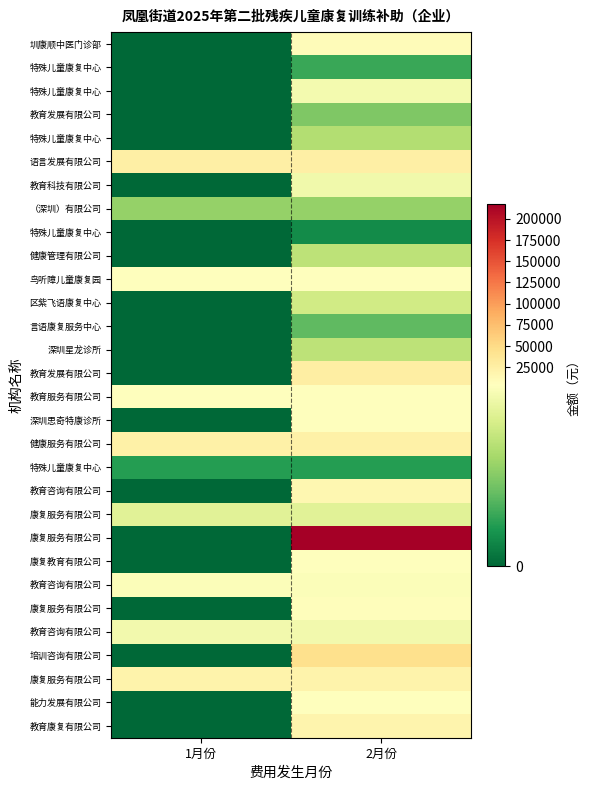

How many data points does each series have?

2